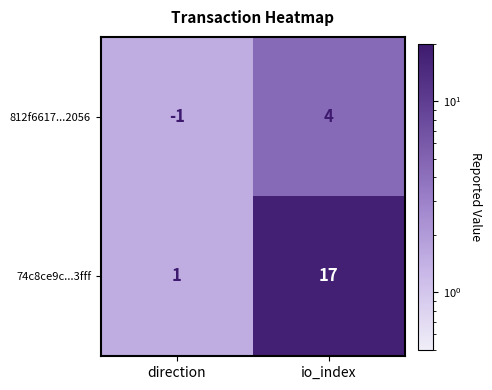

Which series has the largest total across all categories?

74c8ce9c...3fff